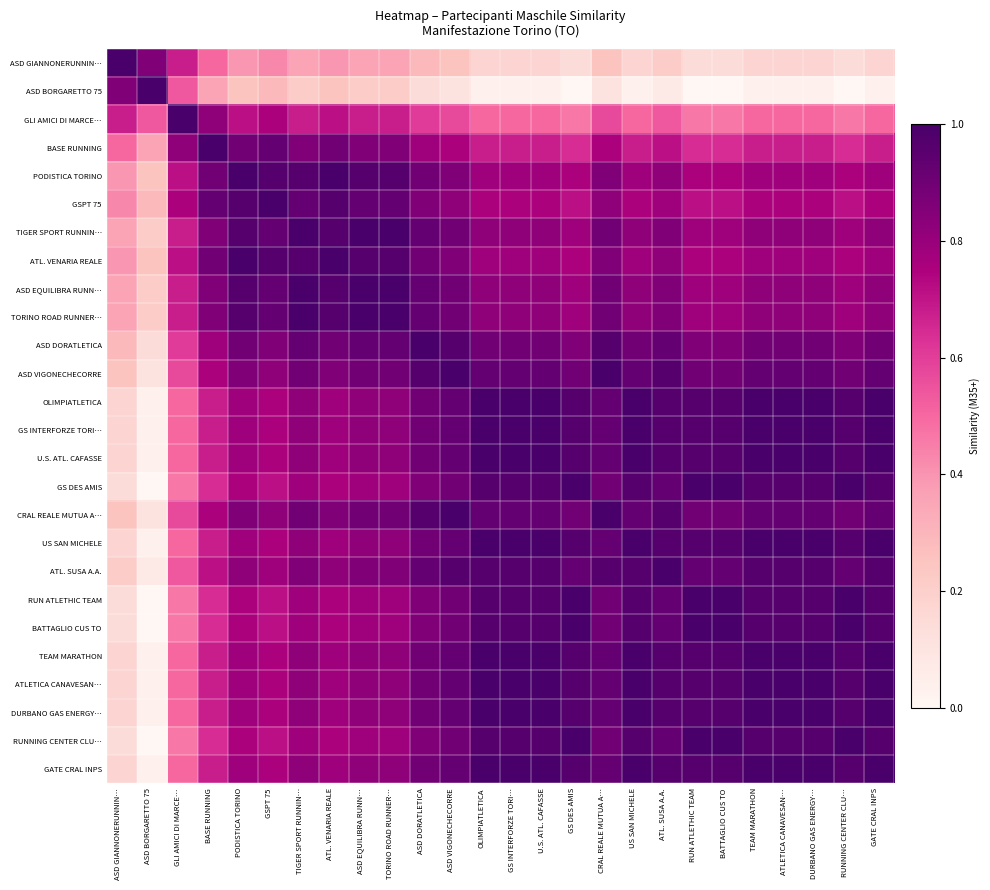

Which category has the highest value across all series?

ASD GIANNONERUNNIN…